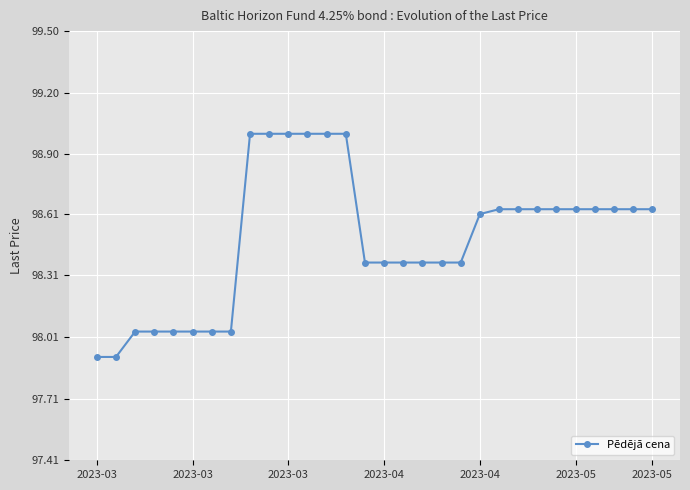

What is the minimum value shown in the chart?

97.9